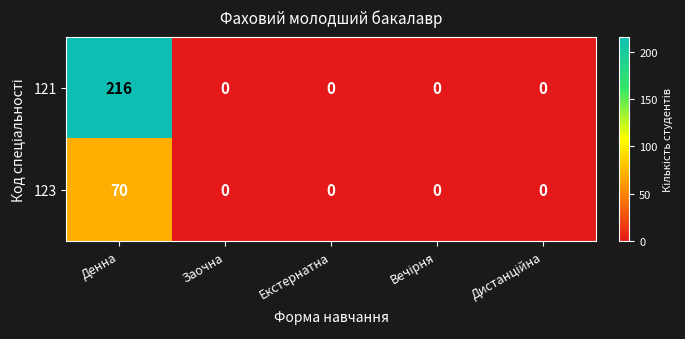

Which series has the largest range (max minus min)?

121